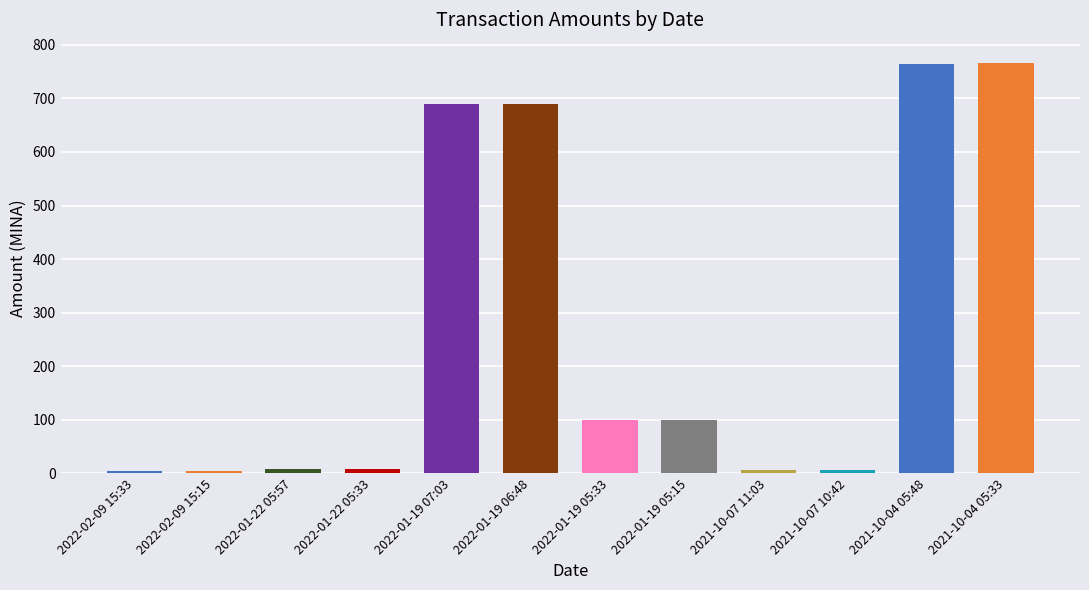

Approximately how many times larger is the value at 2022-01-19 06:48 compared to 2021-10-07 11:03?

113.1